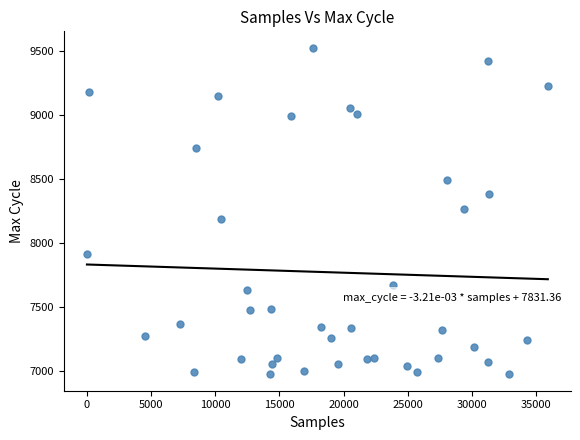

What is the range of X values (max minus min)?

35908